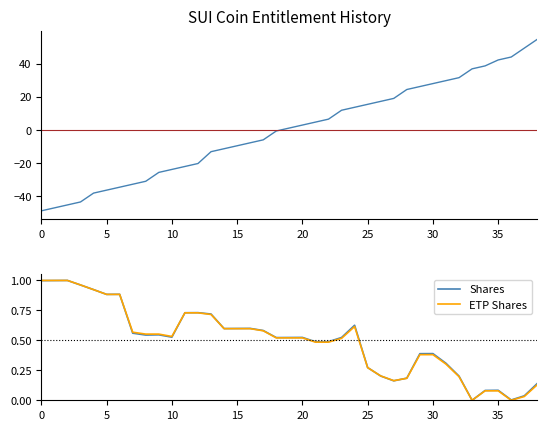

Is it true that ETP Shares equals 0.6 at 29?

False